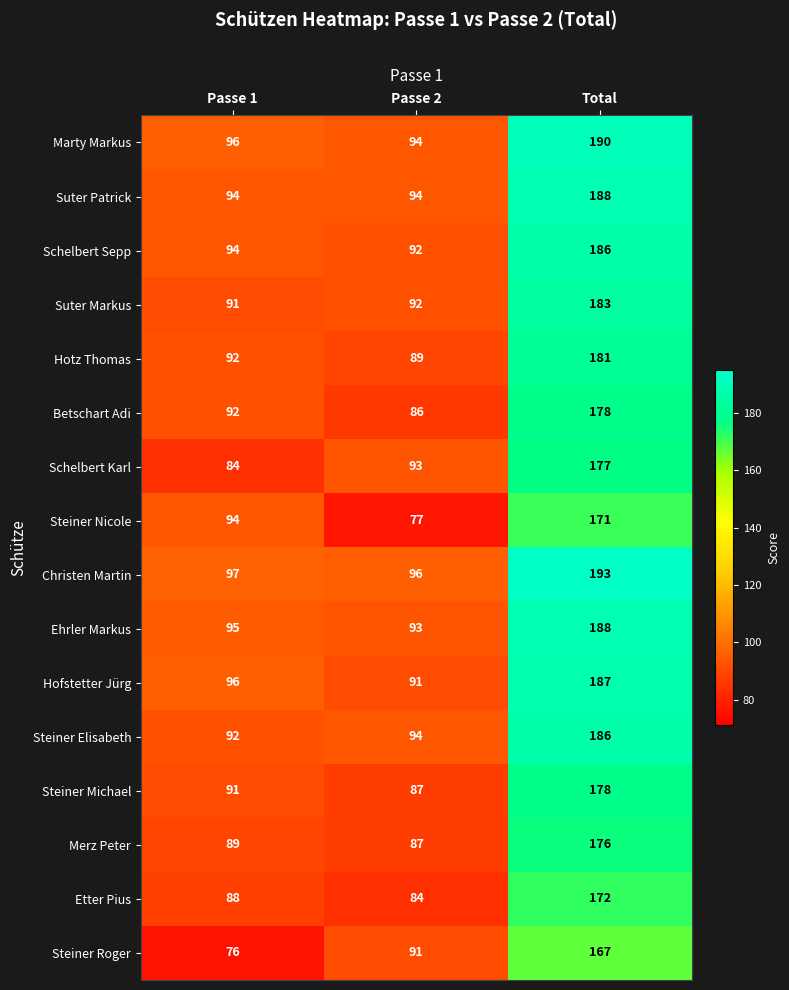

How many categories are shown in the chart?

3